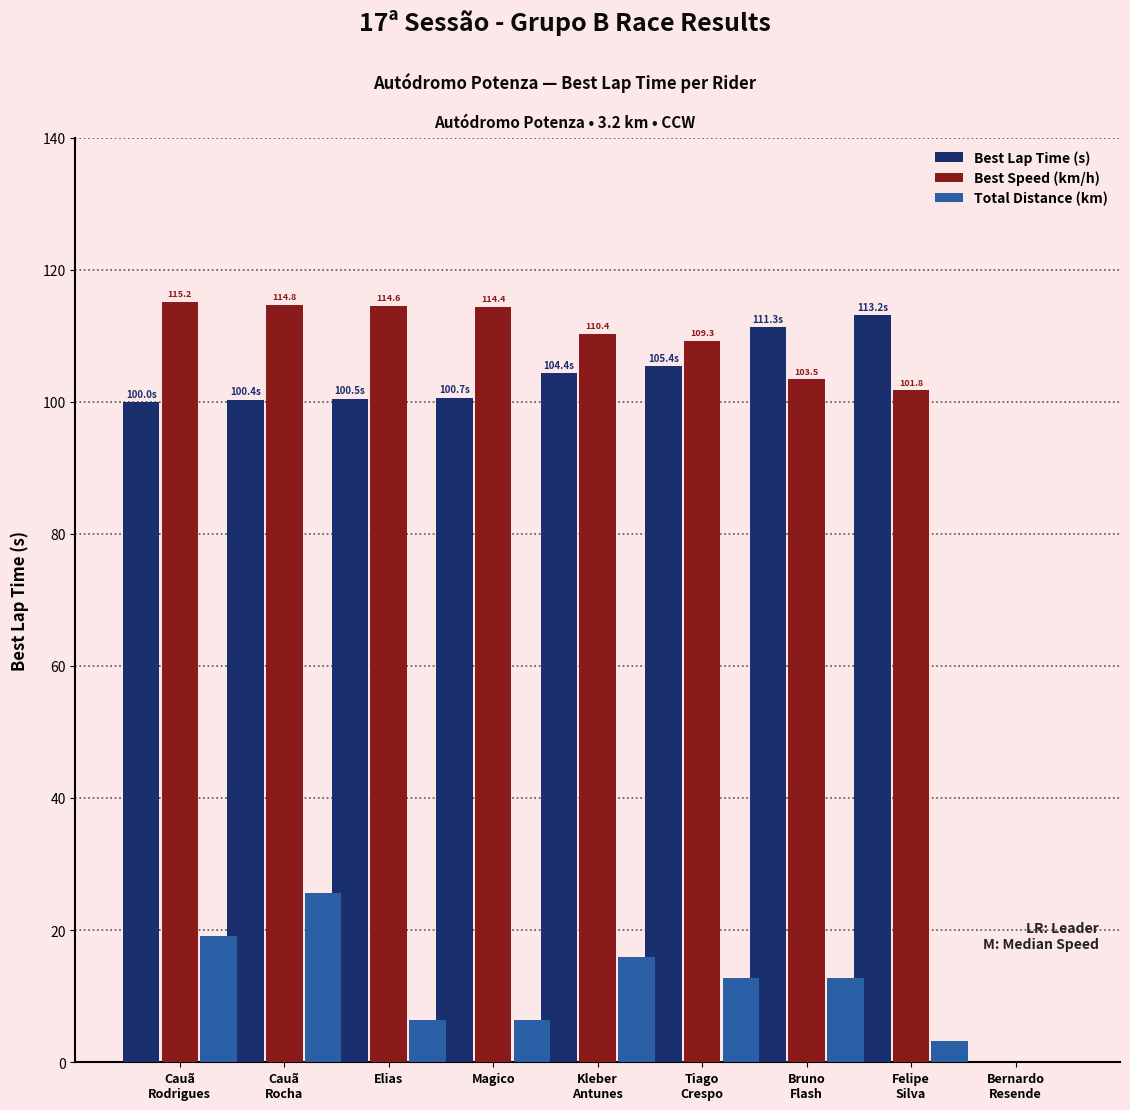

What are all the series names shown in the legend?

Best Lap Time (s), Best Speed (km/h), Total Distance (km)